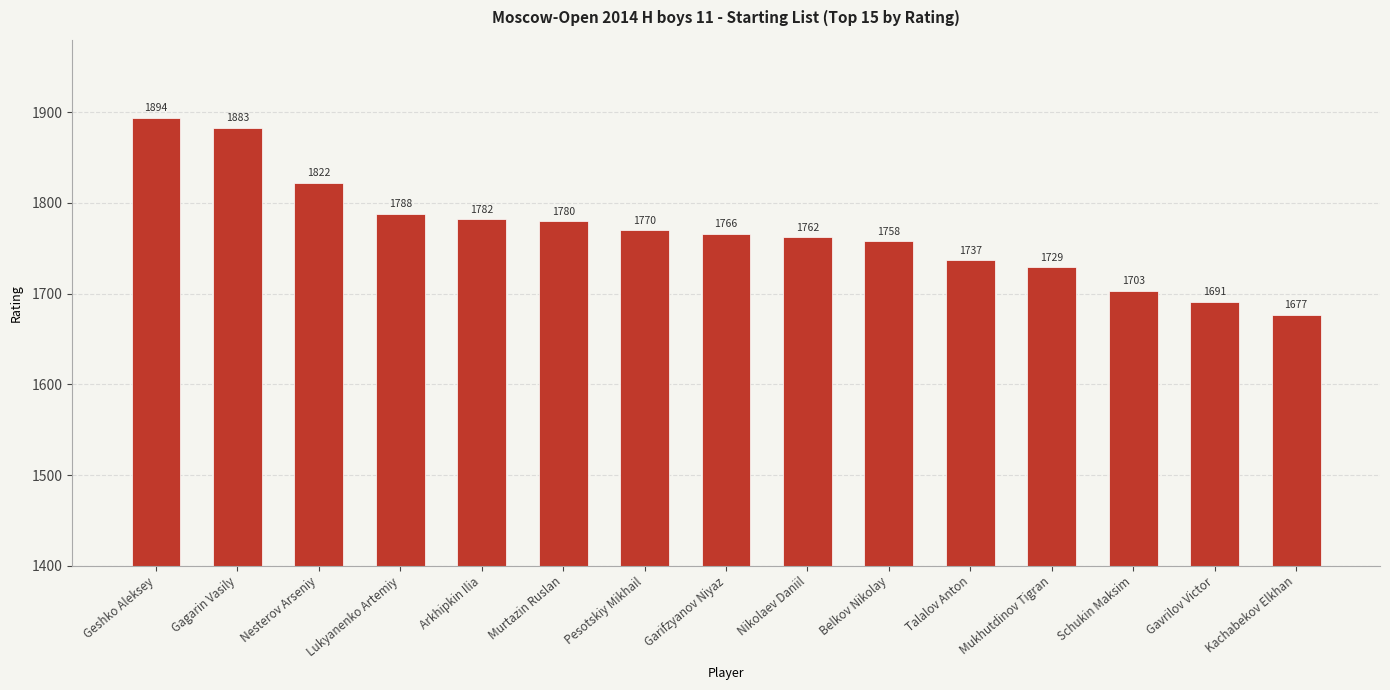

How many data points are less than 1766?

7